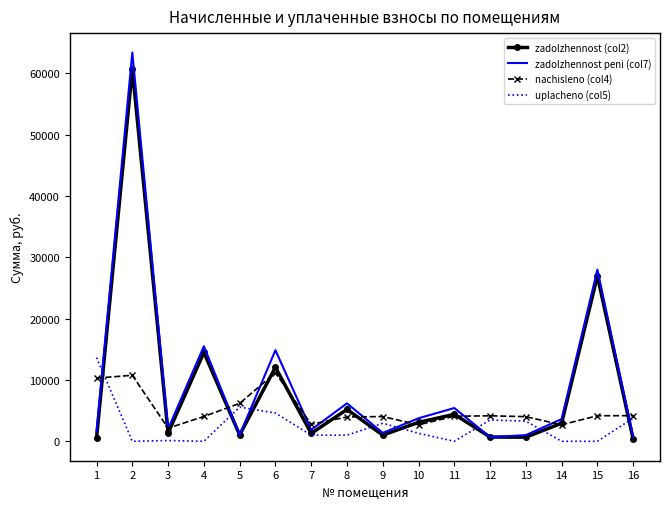

Which series has the largest total across all categories?

zadolzhennost peni (col7)